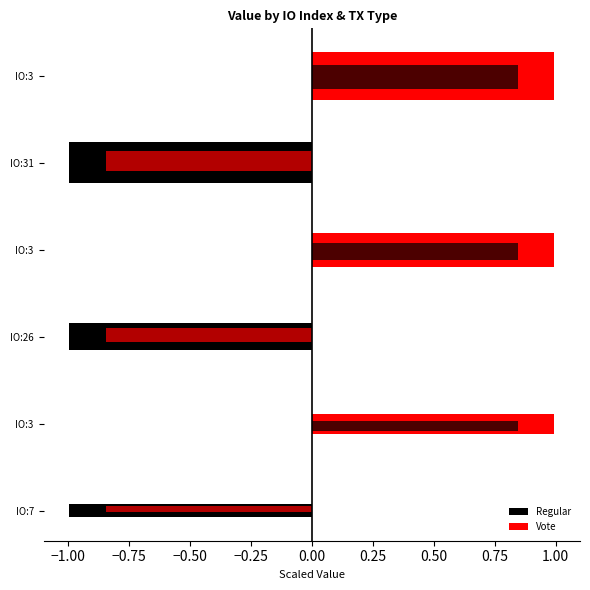

What position from the right is −0.50?

3